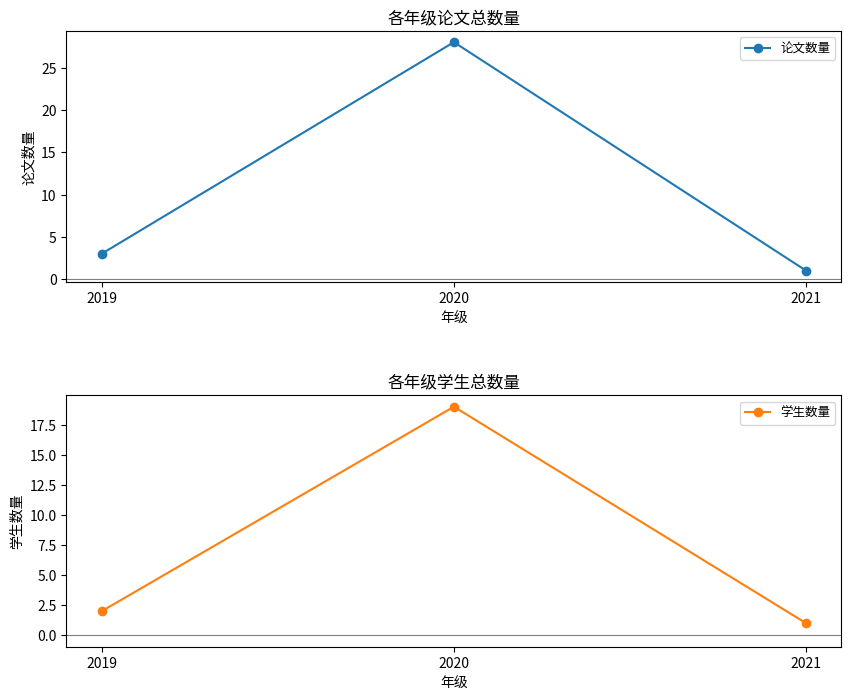

How many lines are shown in the chart?

2